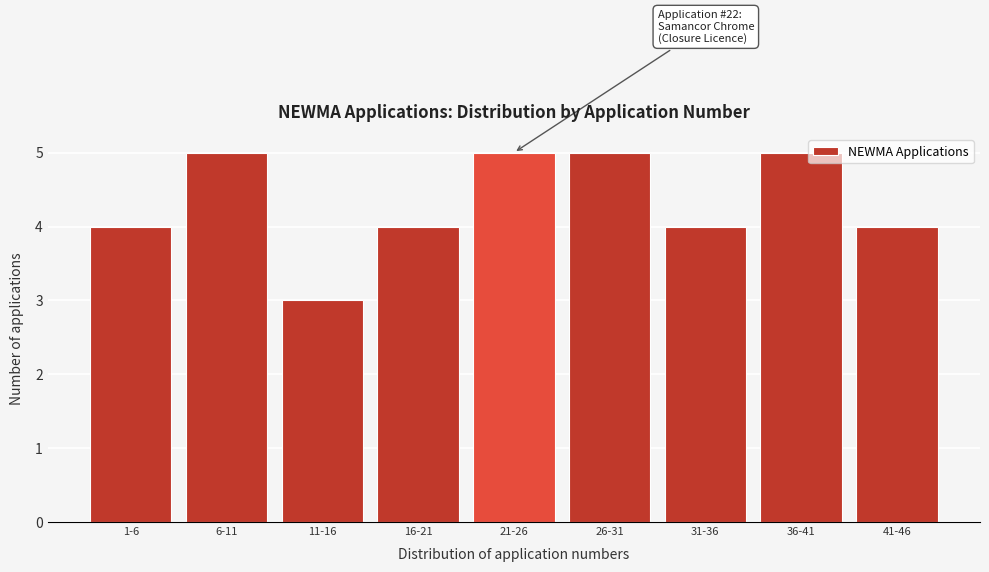

Reading right to left, extract all data points from this chart.

41-46=4	36-41=5	31-36=4	26-31=5	21-26=5	16-21=4	11-16=3	6-11=5	1-6=4